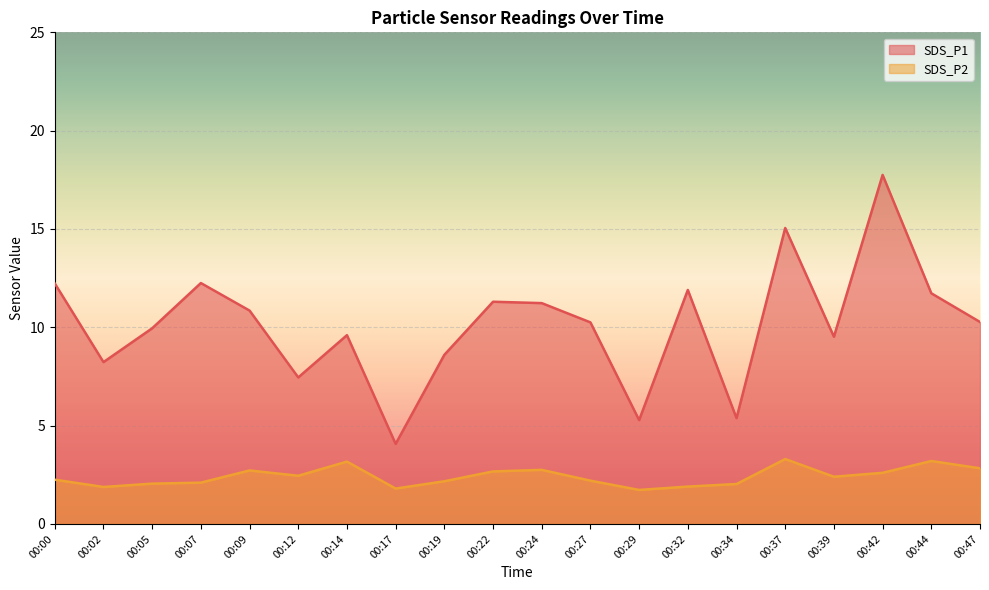

Is it true that SDS_P1 equals 12.2 at 00:07?

True